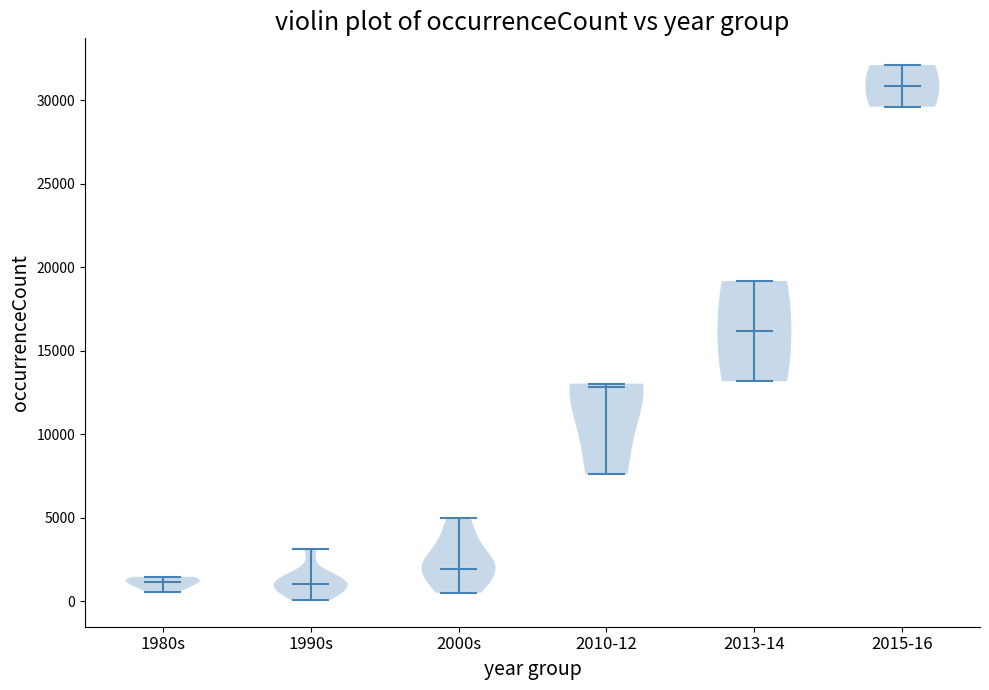

Reading left to right, read every violin against the y-axis: where its median line is, and the lowest and highest points it reaches. The values are not printed on the chart, so give them approximately, as read against the axis.

1980s: median line 1000, lowest point 500, highest point 1500
1990s: median line 1000, lowest point 0, highest point 3000
2000s: median line 2000, lowest point 500, highest point 5000
2010-12: median line 13000, lowest point 7500, highest point 13000
2013-14: median line 16000, lowest point 13000, highest point 19000
2015-16: median line 31000, lowest point 29500, highest point 32000